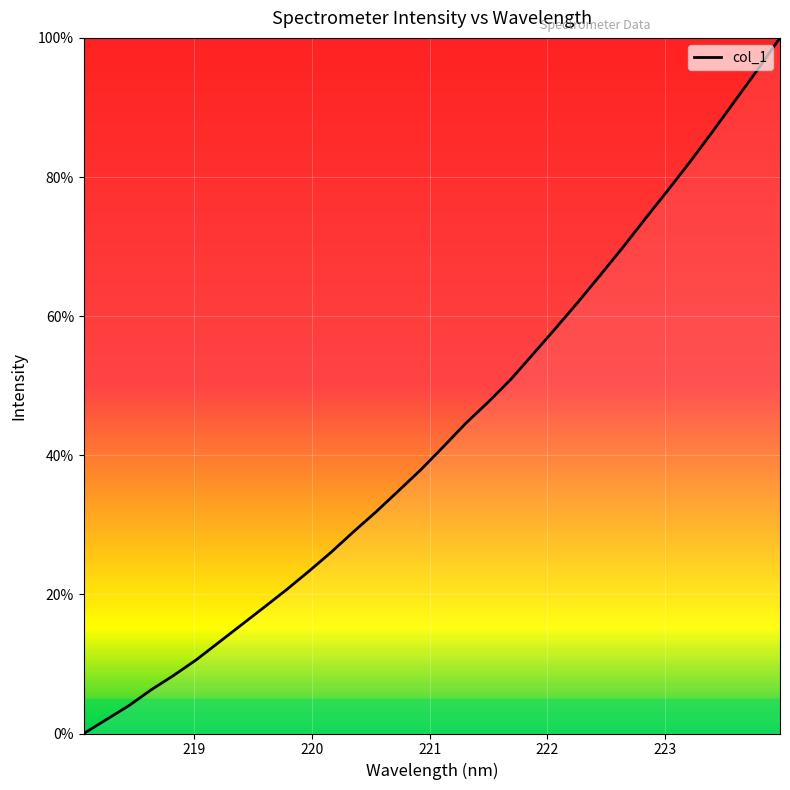

What is the maximum value shown in the chart?

100.0